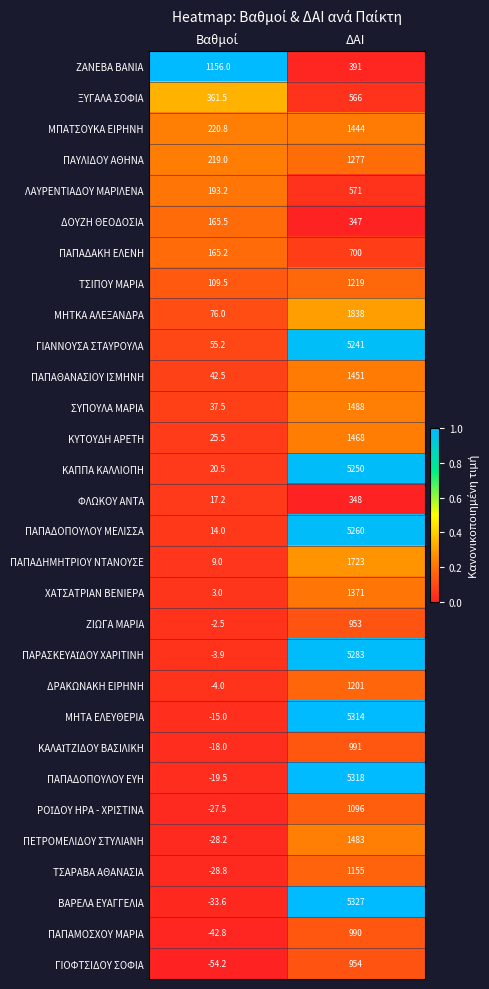

Which series has the largest range (max minus min)?

ΒΑΡΕΛΑ ΕΥΑΓΓΕΛΙΑ